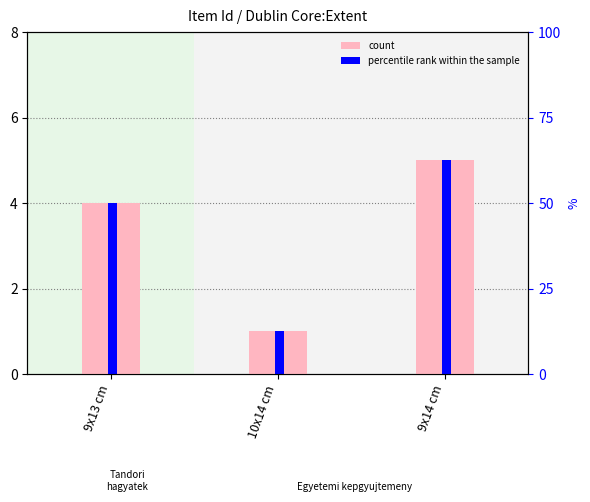

List the series in order of their peak value, highest first.

count, percentile rank within the sample